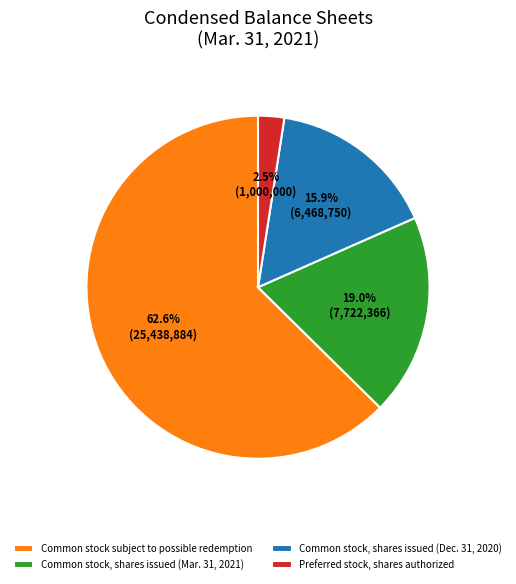

Which category accounts for the majority?

Common stock subject to possible redemption